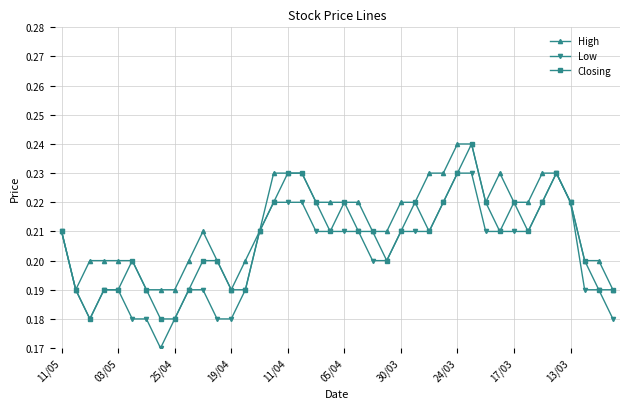

List the series in order of their overall mean, lowest first.

Low, Closing, High